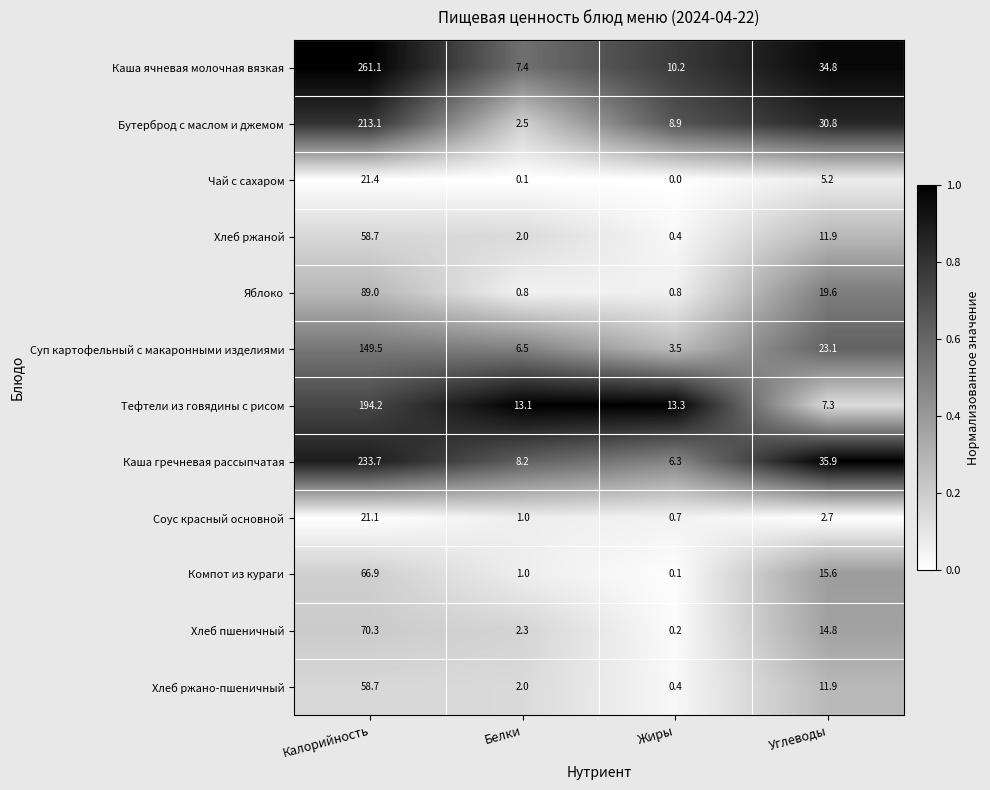

List the labels in order of Суп картофельный с макаронными изделиями value, largest first.

Калорийность, Углеводы, Белки, Жиры